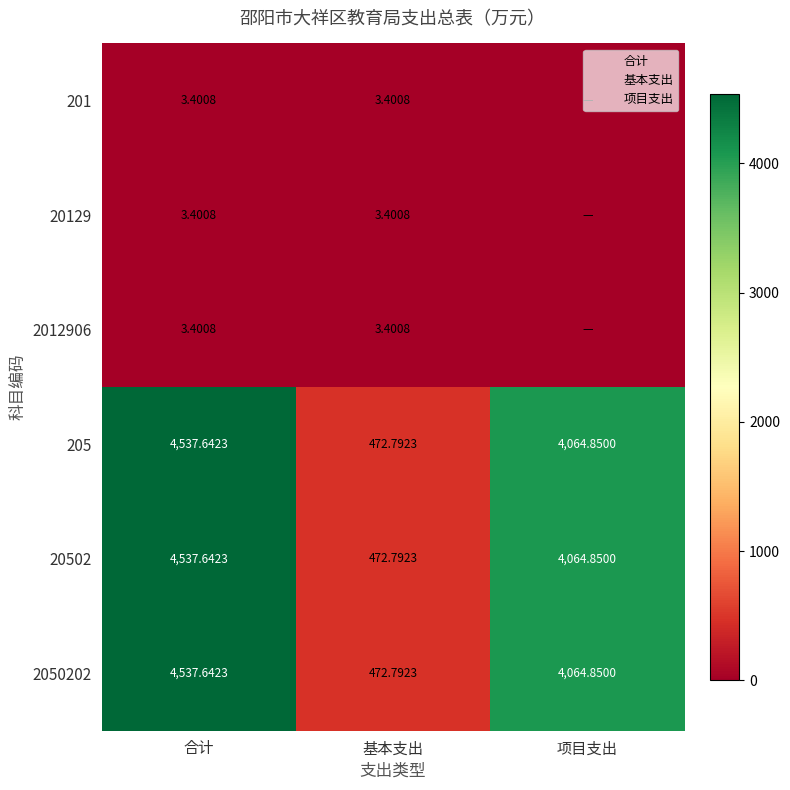

At which label is 201 closest to 1?

项目支出